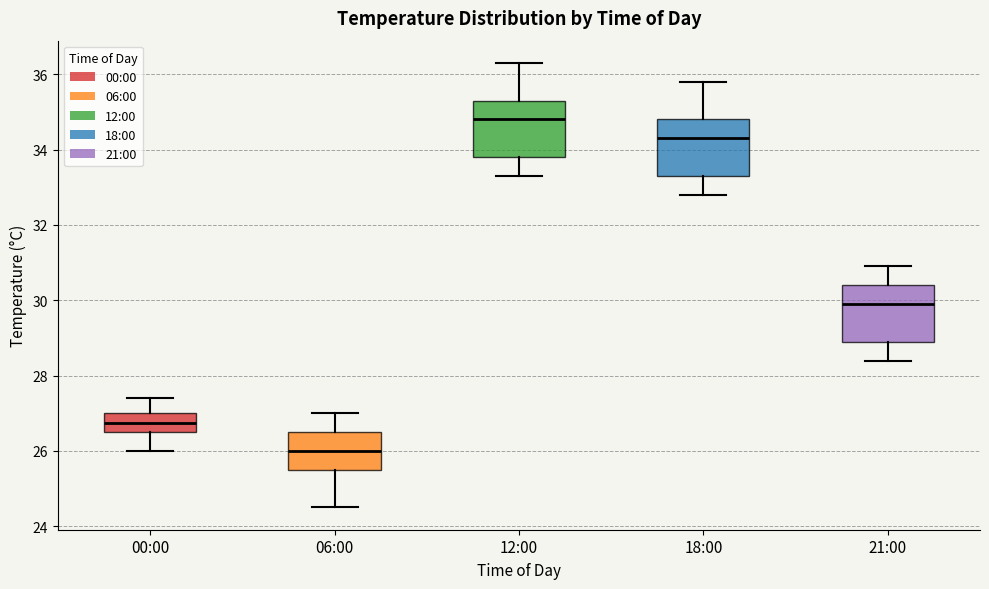

Reading left to right, transcribe this box plot: for each box, give where its median line is, the range the box spans, and where its two whiskers end, as read against the y-axis. The values are not printed on the chart, so give them approximately, as read against the axis.

00:00: median 26.8, box 26.6 to 27.0, whiskers 26.0 to 27.4
06:00: median 26.0, box 25.6 to 26.6, whiskers 24.6 to 27.0
12:00: median 34.8, box 33.8 to 35.4, whiskers 33.4 to 36.4
18:00: median 34.4, box 33.4 to 34.8, whiskers 32.8 to 35.8
21:00: median 30.0, box 29.0 to 30.4, whiskers 28.4 to 31.0